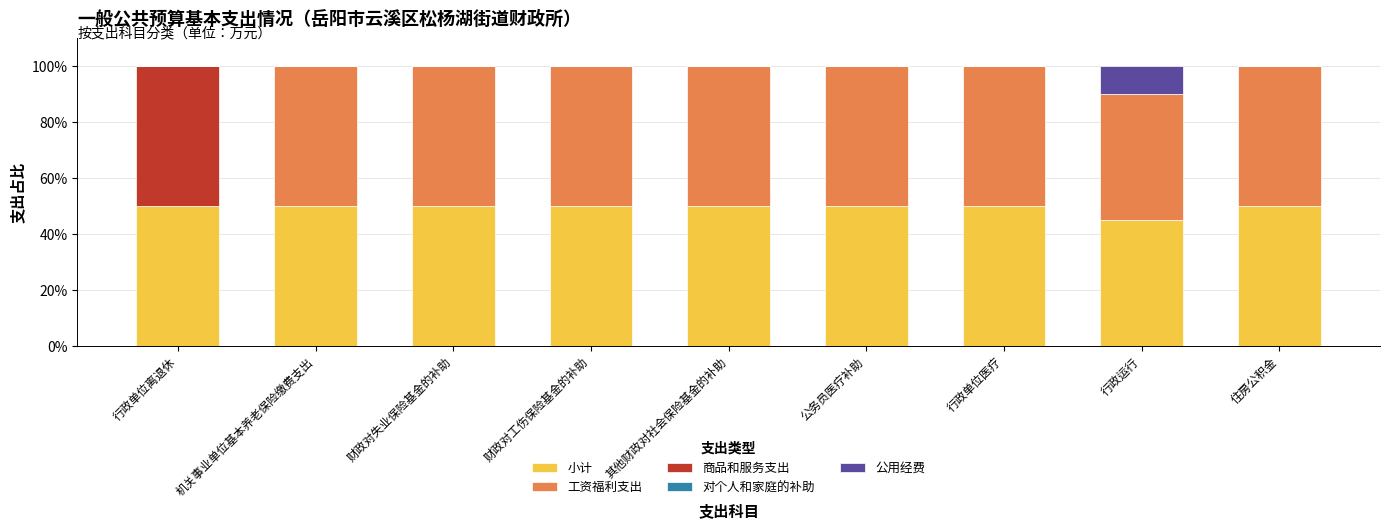

What is the total value across all series at 公务员医疗补助?

100.0